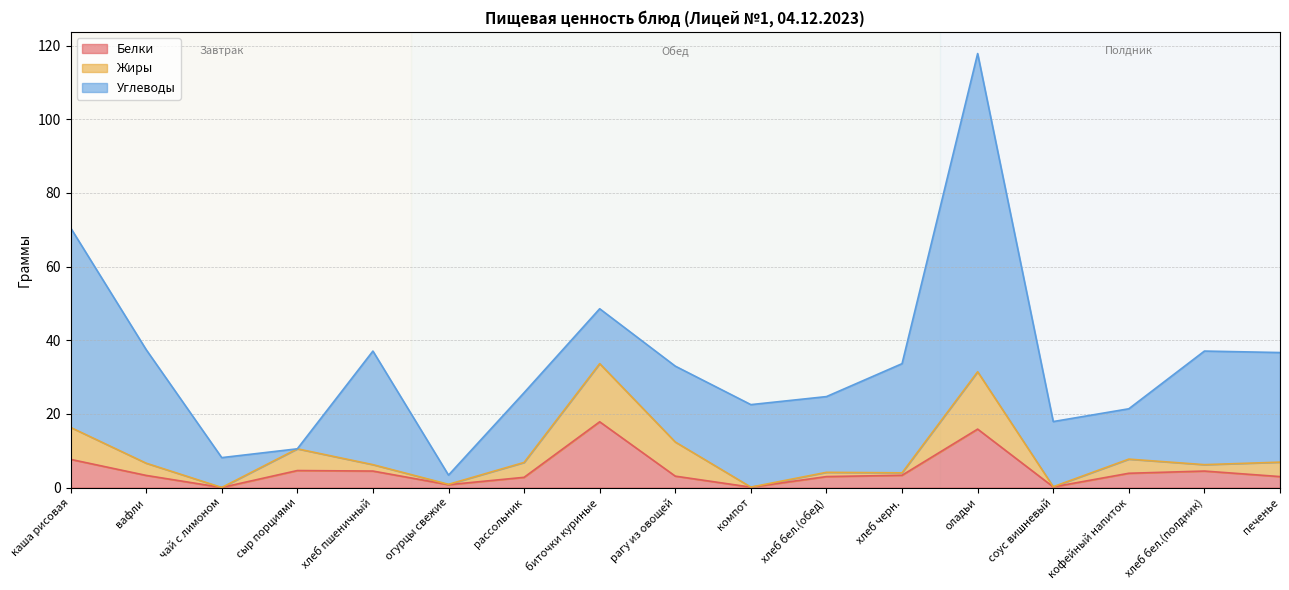

Where is Белки nearest to the value 8?

каша рисовая